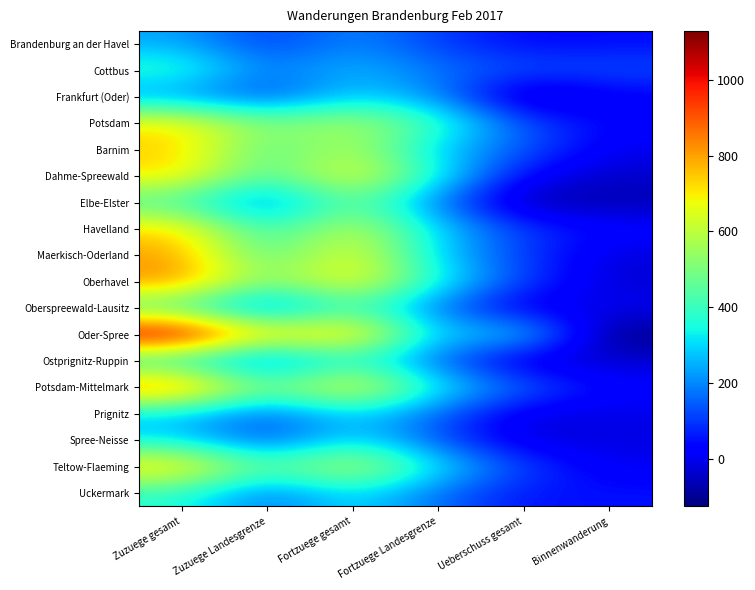

At which category is the sum across all series the highest?

Zuzuege gesamt